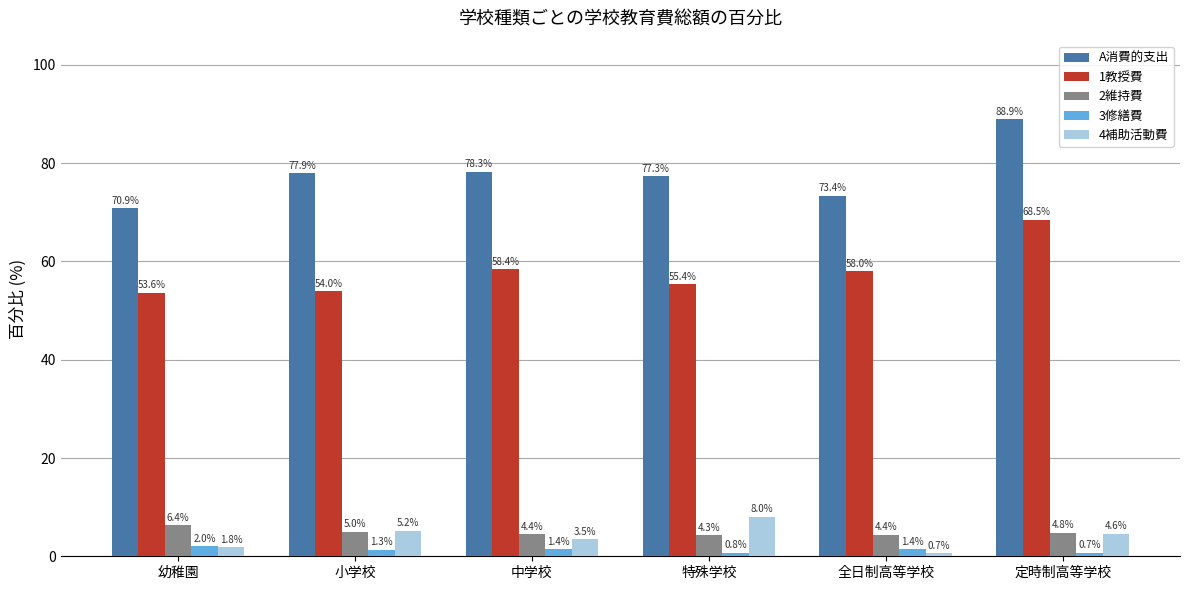

Which series has the largest range (max minus min)?

A消費的支出